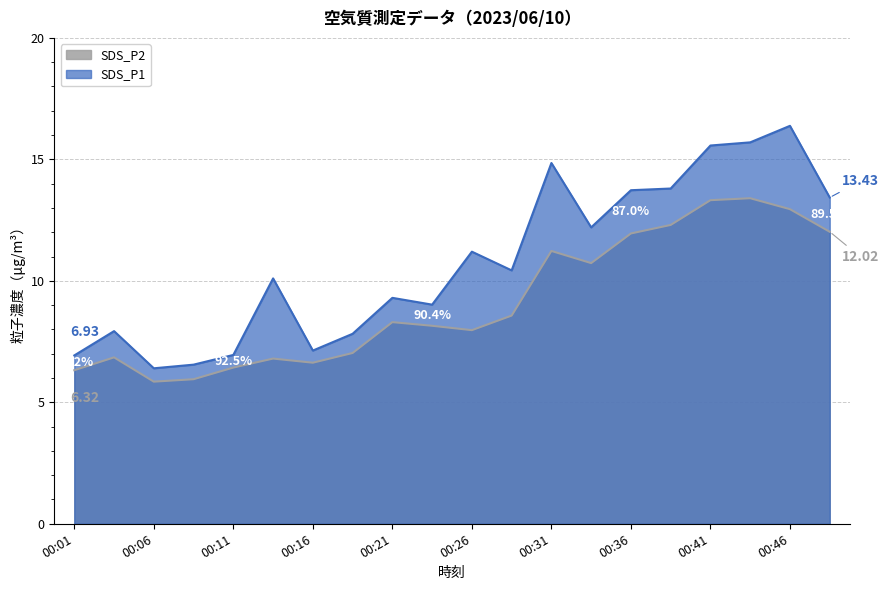

Which series has the widest spread of values?

SDS_P1